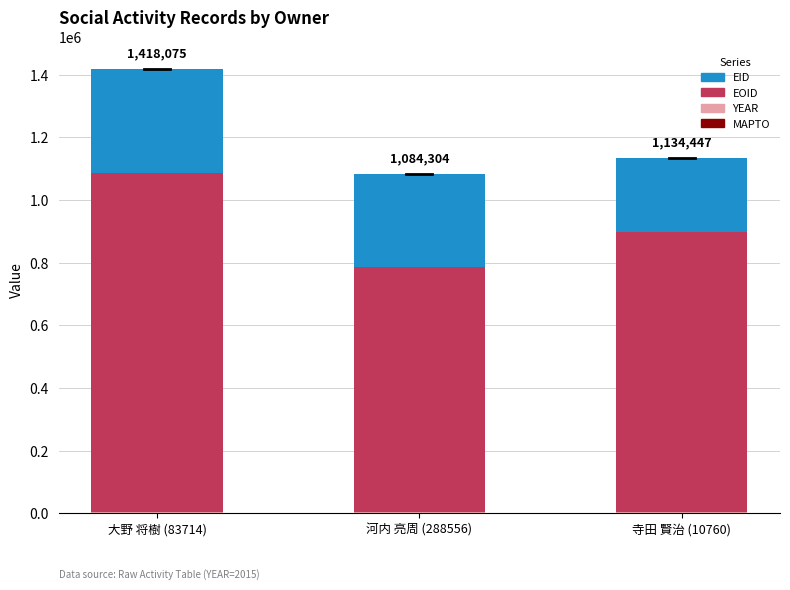

Are the bars grouped side by side (vs. stacked)?

No